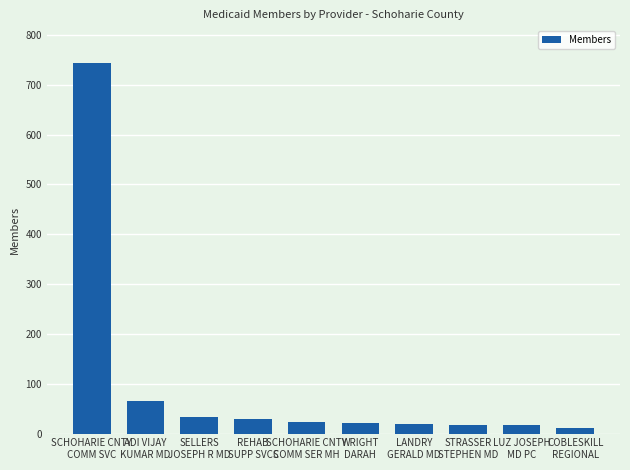

What is the label of the 8th bar from the left?

STRASSER
STEPHEN MD